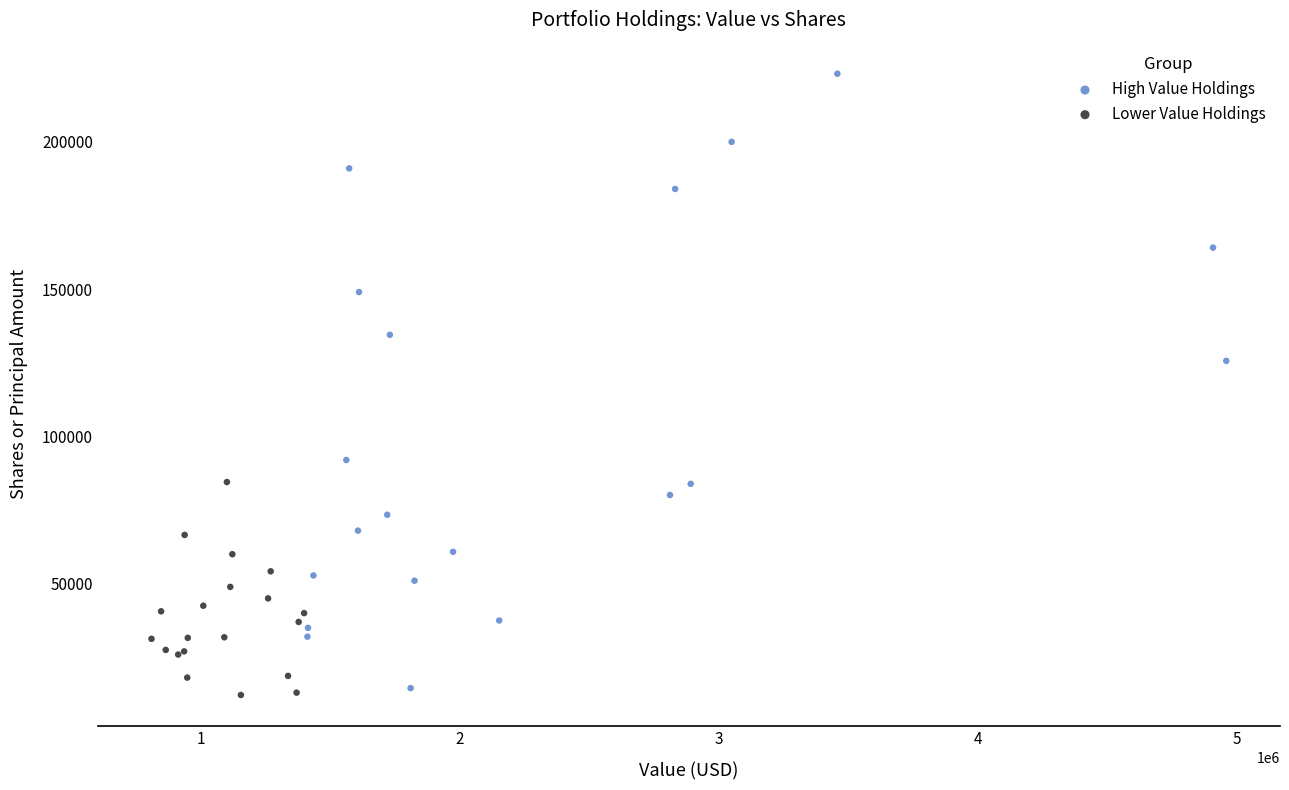

Which series contains the highest Y value?

High Value Holdings